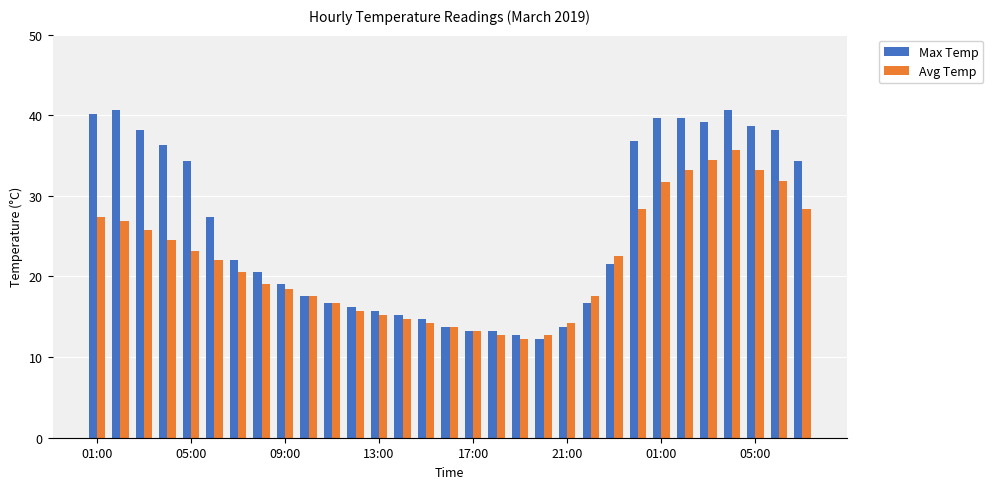

Which series has the largest range (max minus min)?

Max Temp